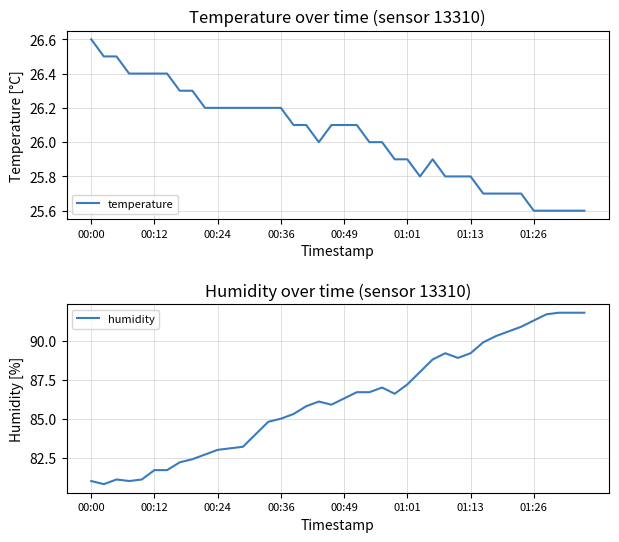

True or false: humidity has more than 0 interior local peaks.

True